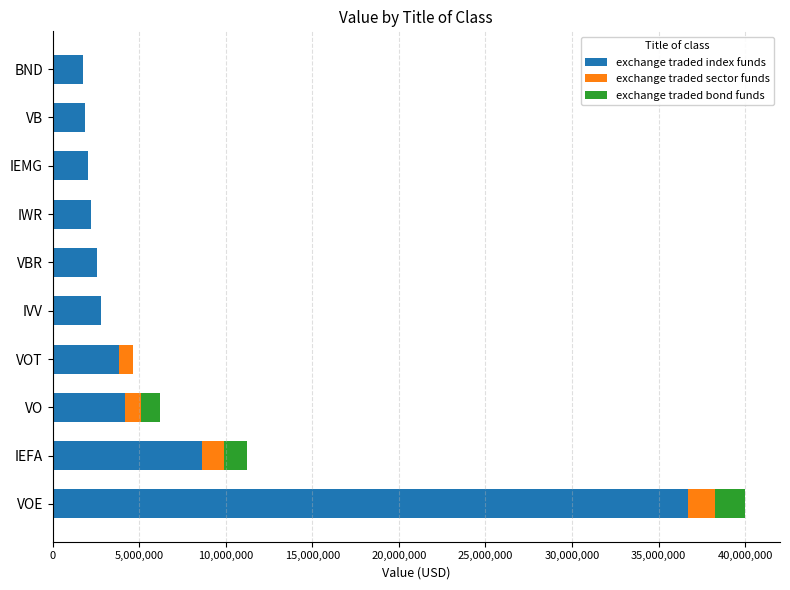

The value of exchange traded index funds at VB is 1851000. True or false?

True